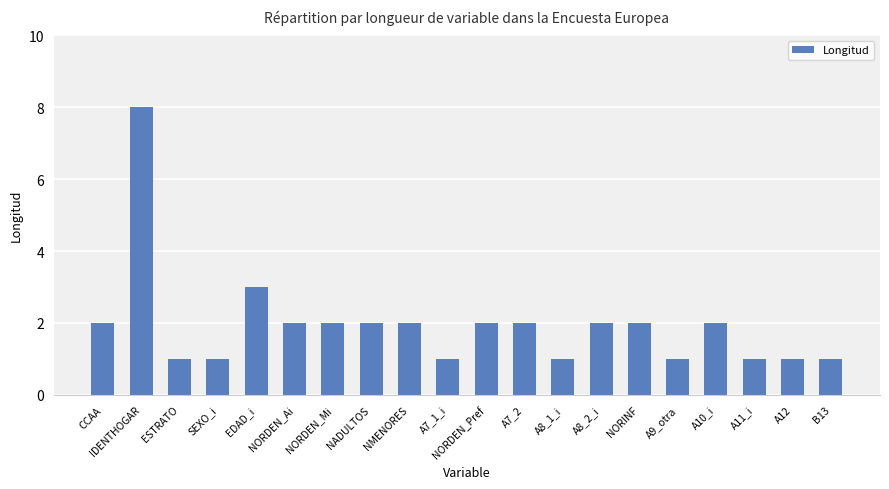

Is it true that the value at A11_i is 1?

True